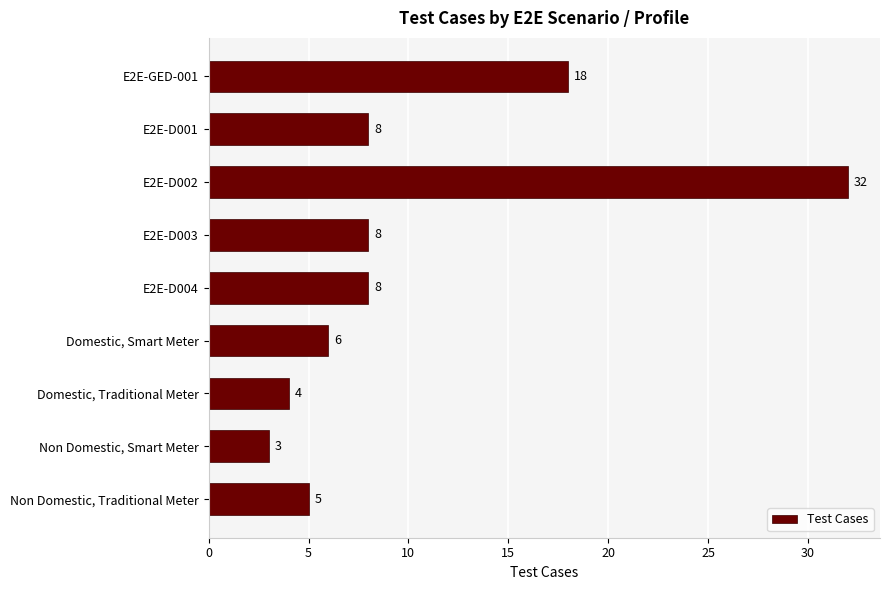

What is the label of the 4th bar from the top?

E2E-D003